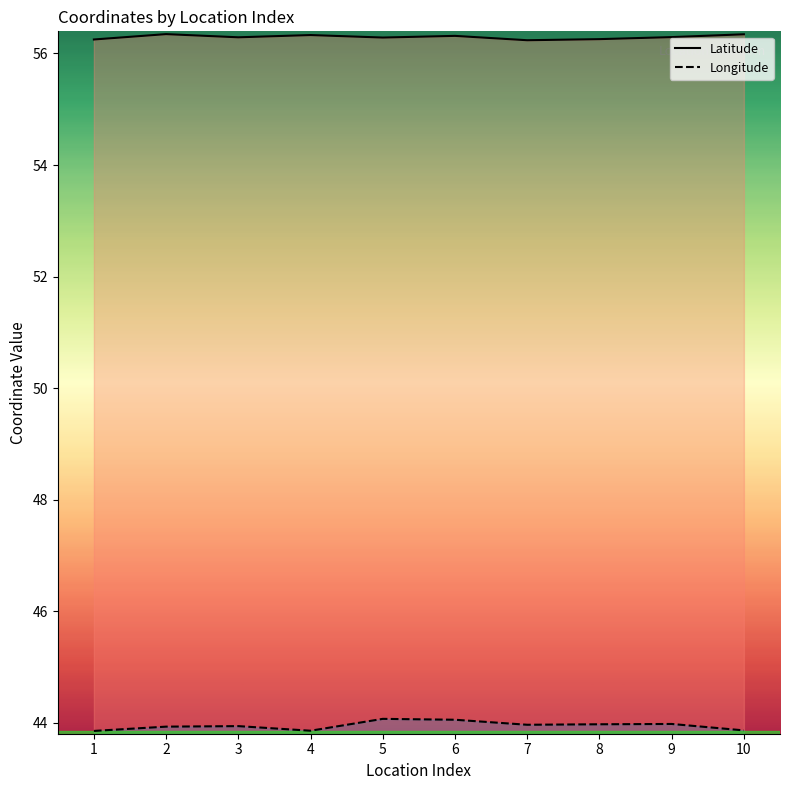

Does the chart have visible grid lines?

No